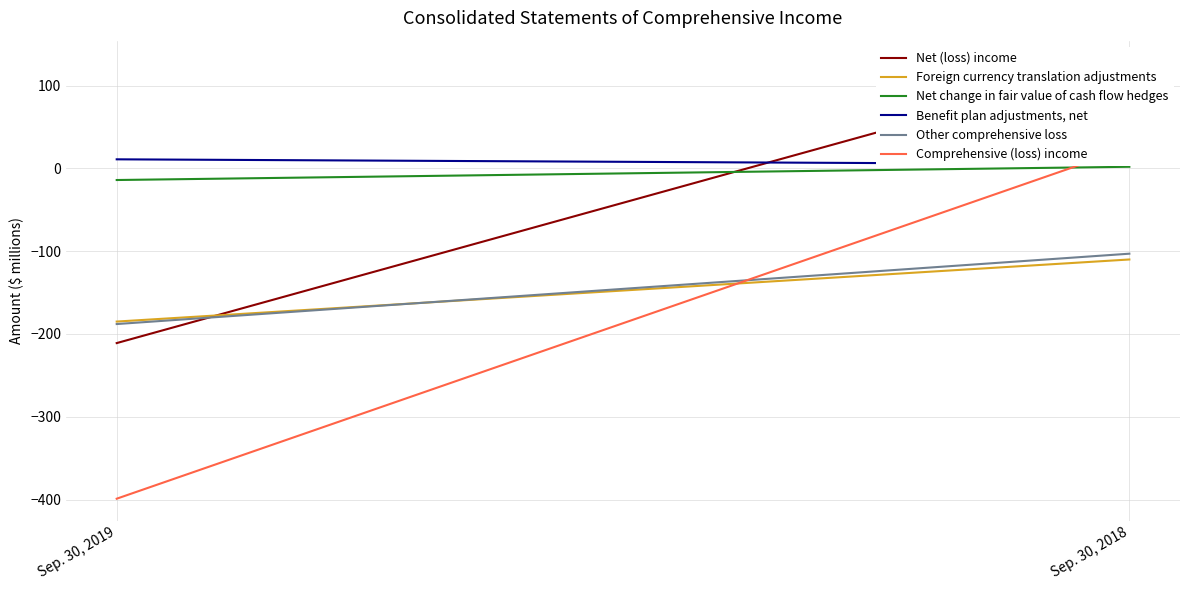

Rank the series at Sep. 30, 2019 from lowest to highest value.

Comprehensive (loss) income, Net (loss) income, Other comprehensive loss, Foreign currency translation adjustments, Net change in fair value of cash flow hedges, Benefit plan adjustments, net